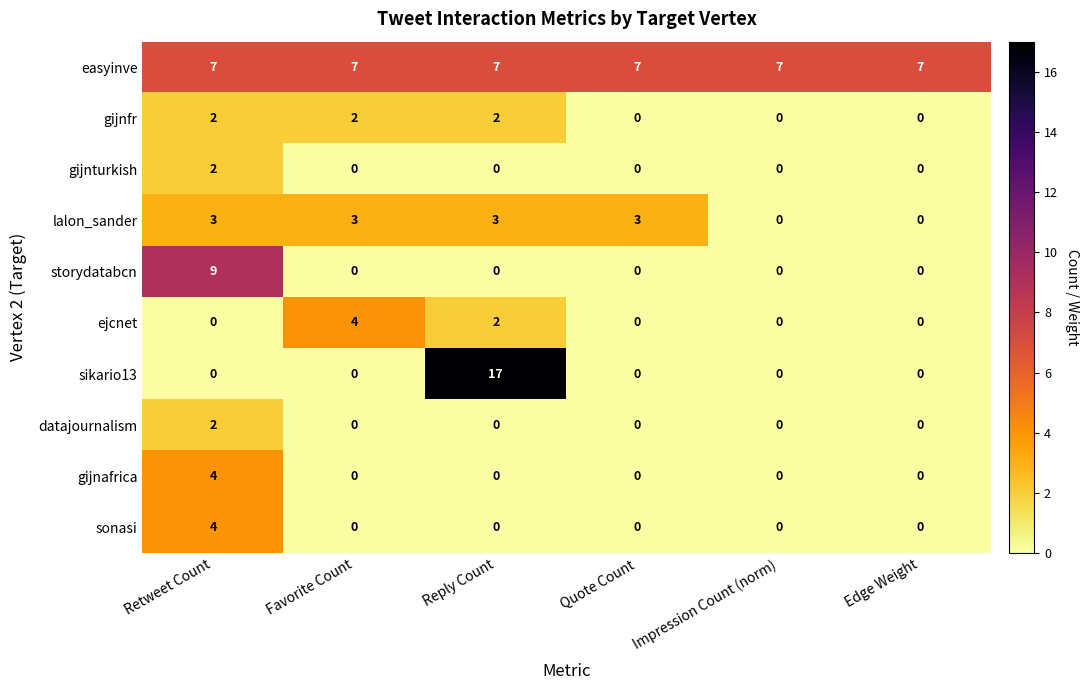

What is the total value across all series at Retweet Count?

33